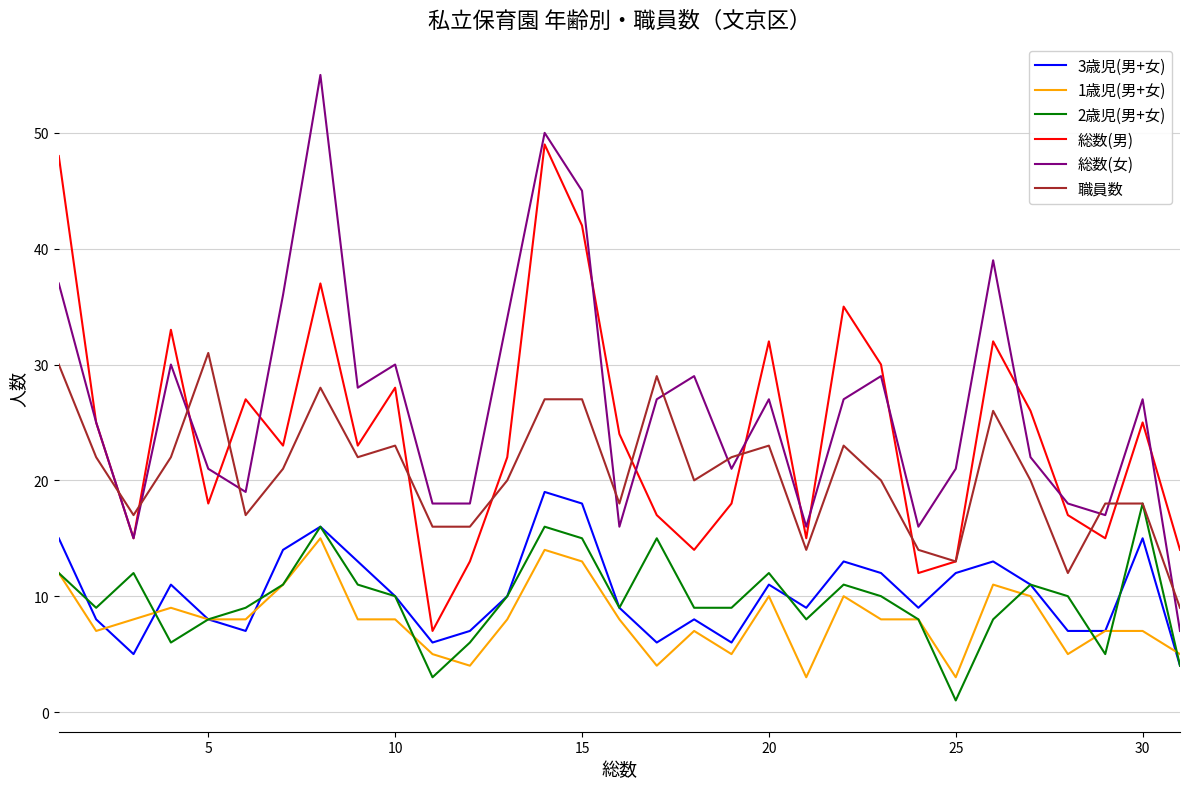

Which series has the largest range (max minus min)?

総数(女)